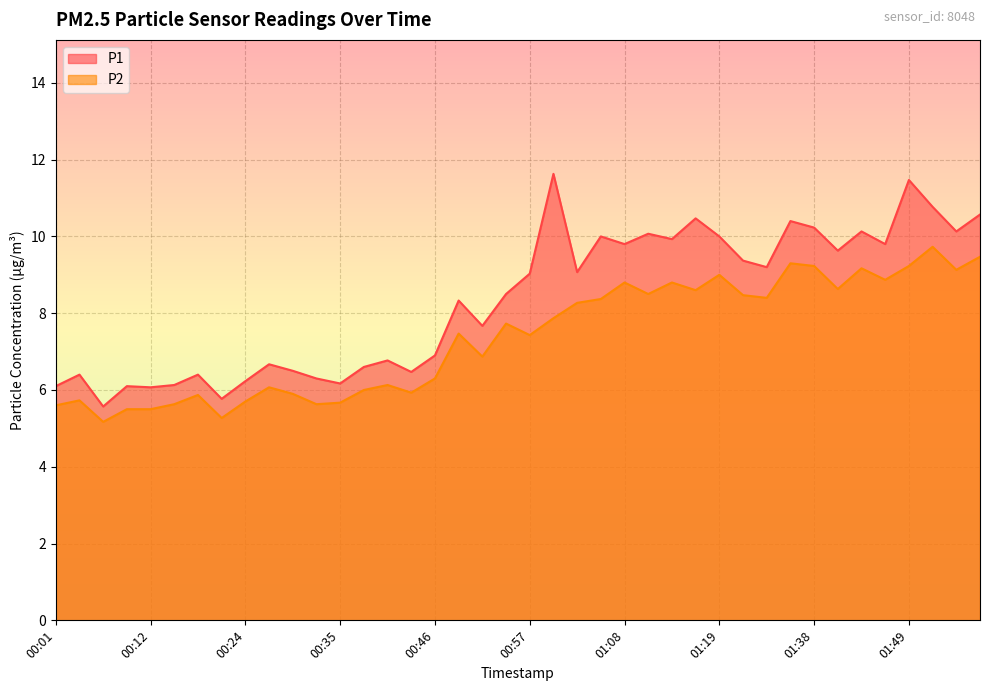

What is the maximum value for P2?

9.7